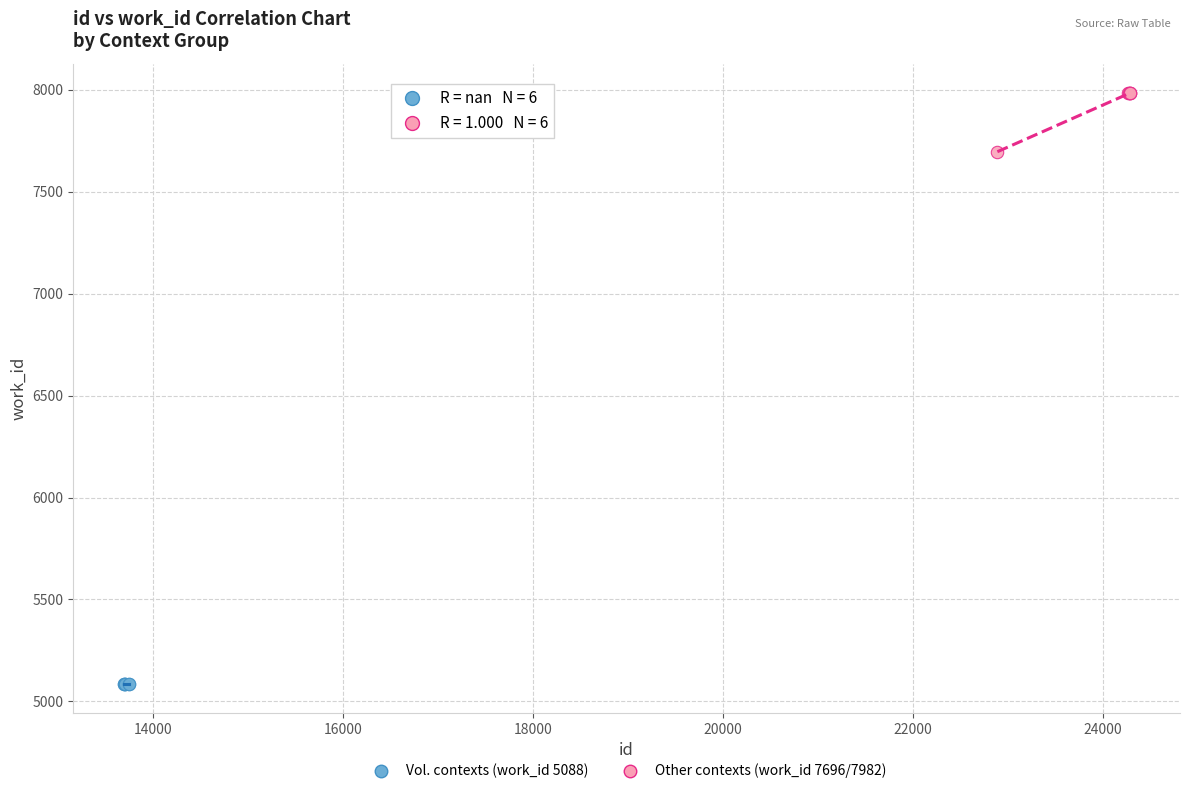

Which series contains the lowest Y value?

Vol. contexts (work_id 5088)